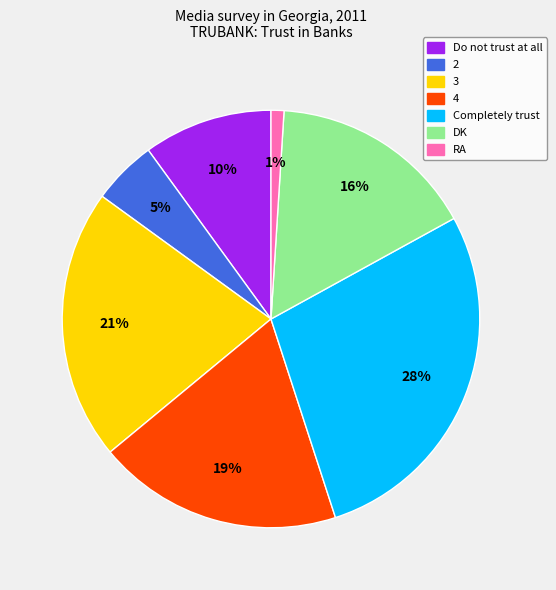

Do 3 and 2 together represent more than half of the pie?

No